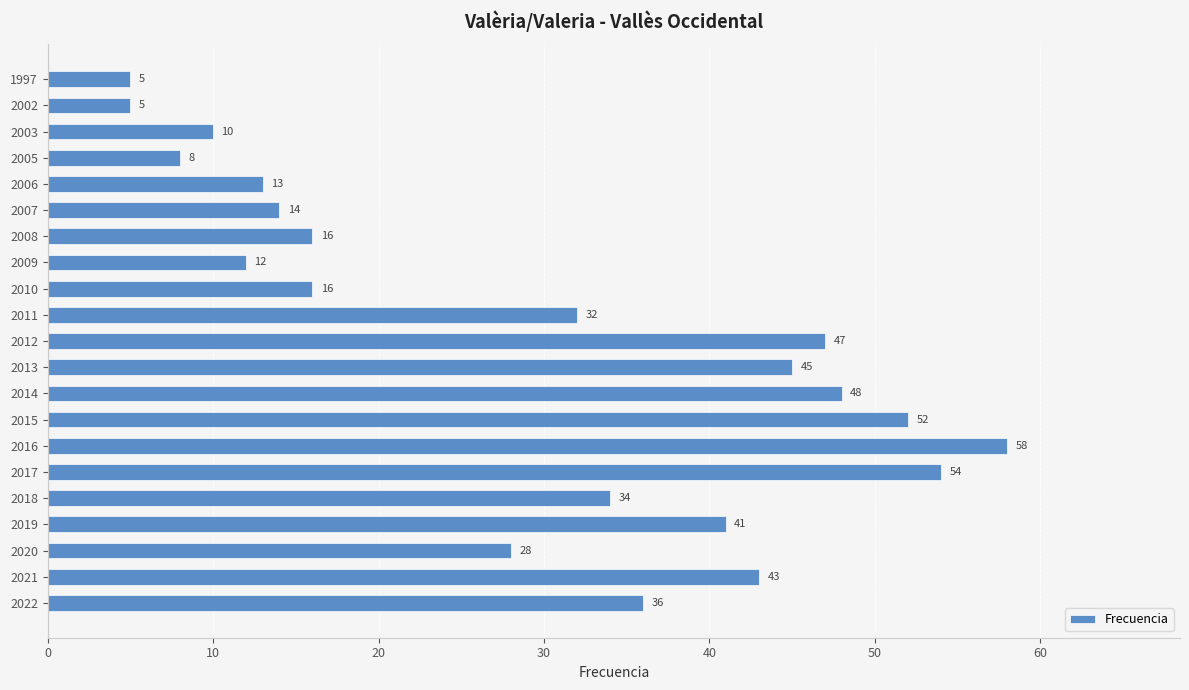

What is the sum of the values at 2017 and 2011?

86